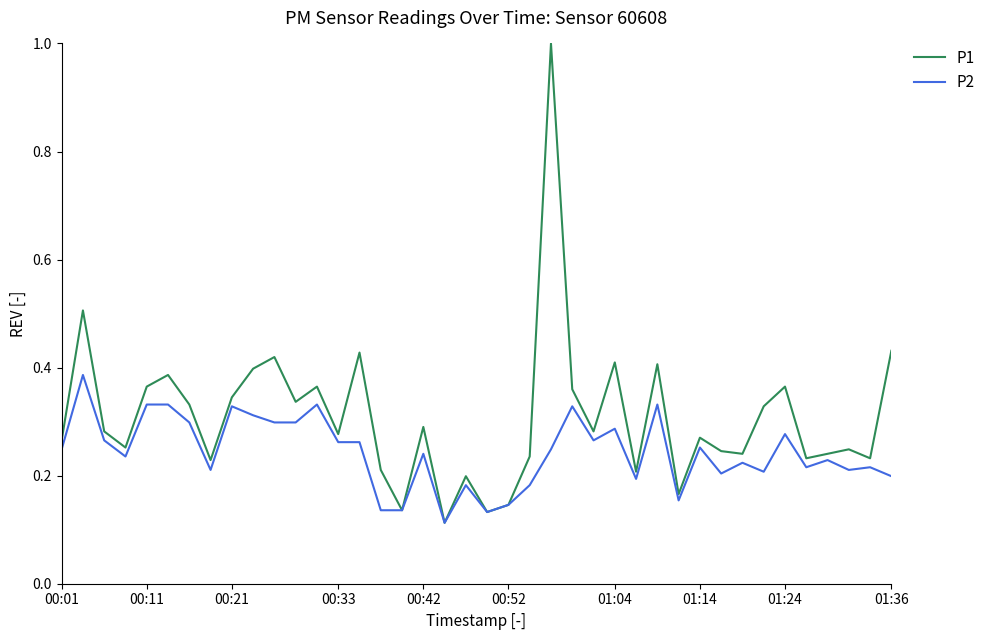

What is the difference between the maximum and second lowest values in the P1 series?

0.9